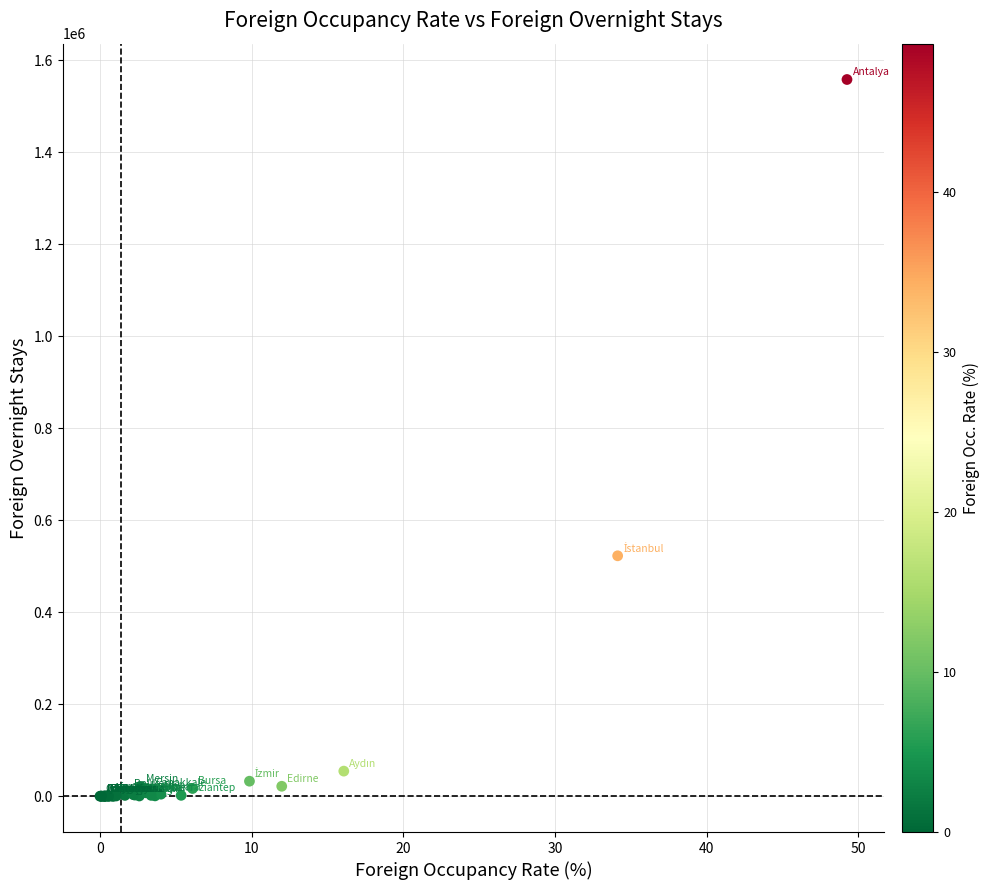

What Y value in the scatter plot is closest to 779059?

522644